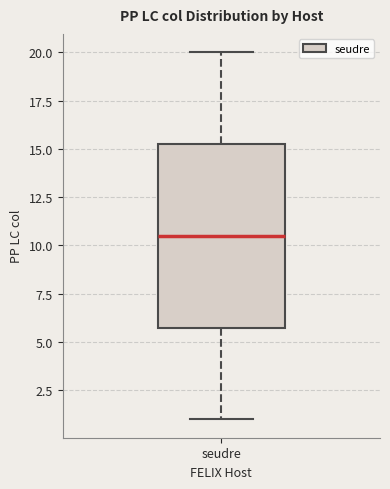

Read this box plot against the y-axis: the position of the median line, the range covered by the box, and the ends of both whiskers. The values are not printed on the chart, so give them approximately, as read against the axis.

median 10.5, box 6.0 to 15.5, whiskers 1.0 to 20.0